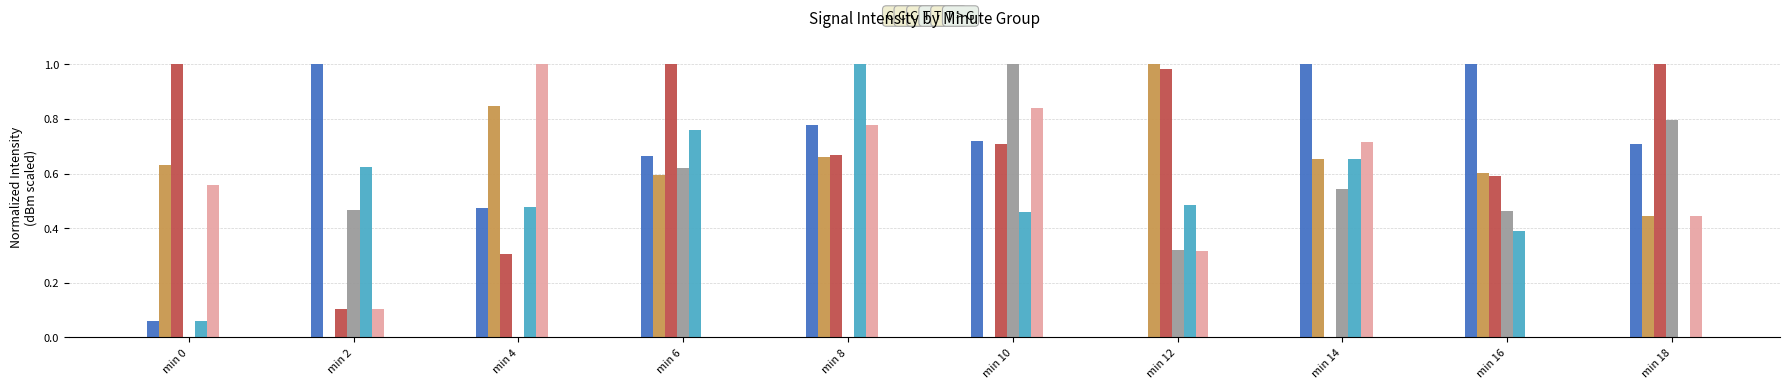

At which category is the sum across all series the highest?

min 8